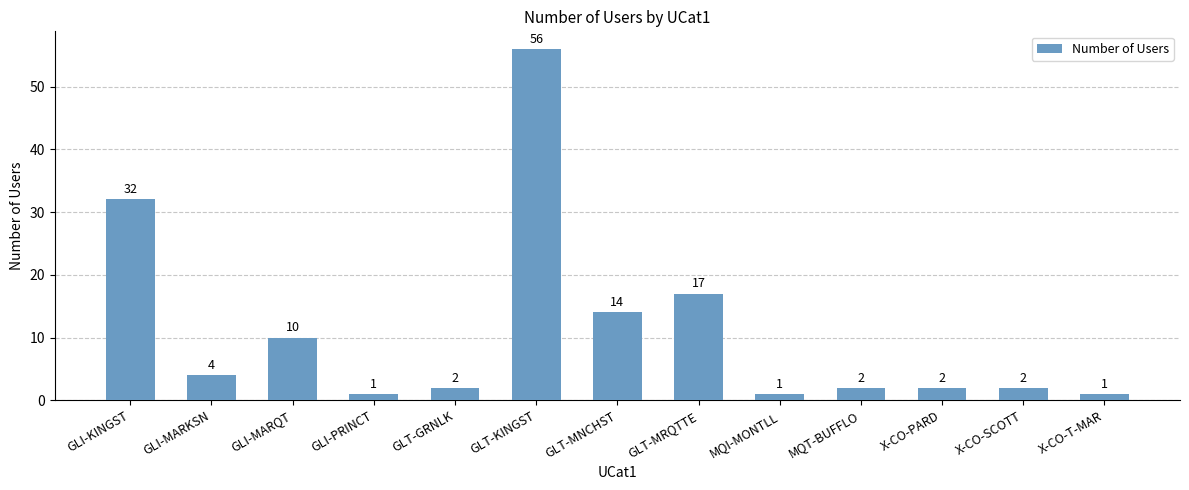

What is the label of the 13th bar from the right?

GLI-KINGST